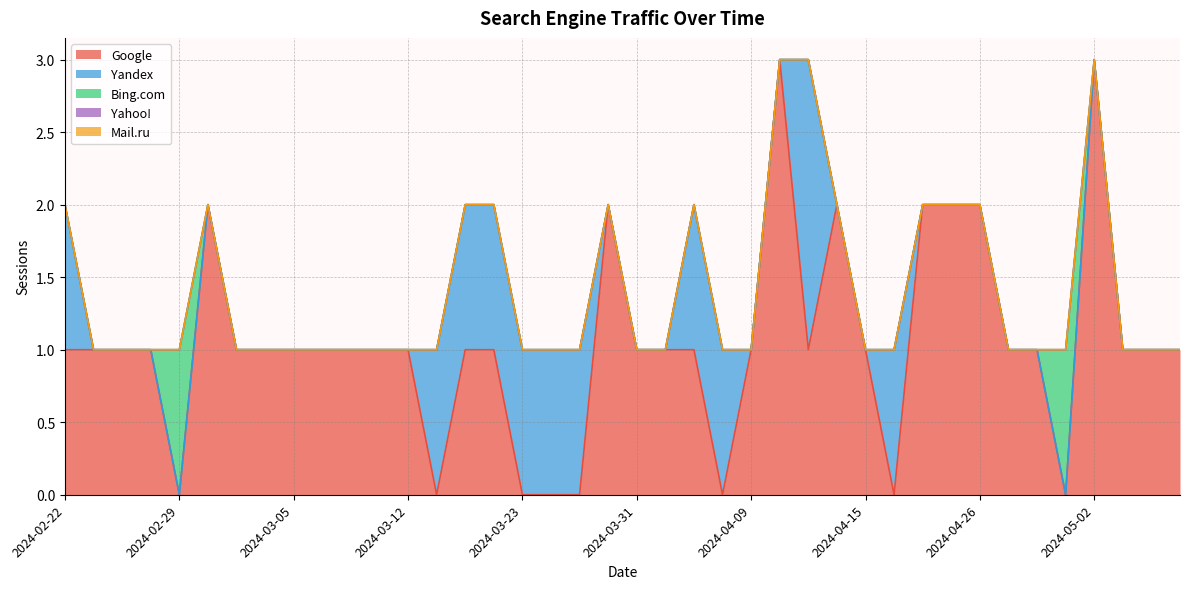

How many Google values are between 1 and 2?

30